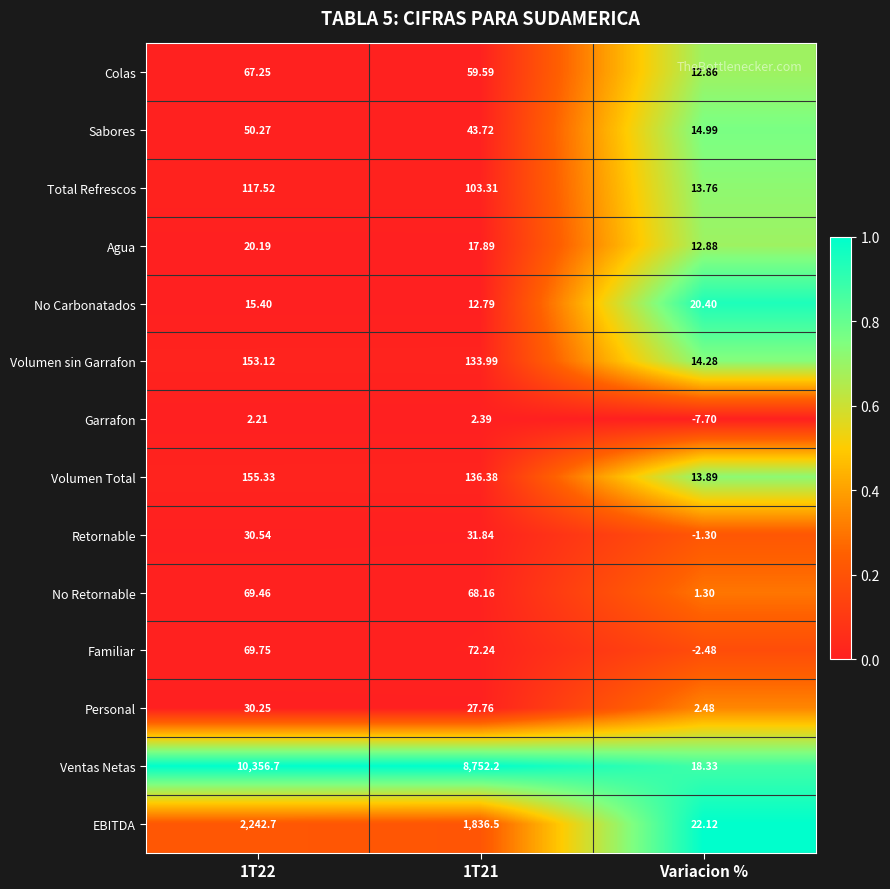

Which series has the largest total across all categories?

Ventas Netas